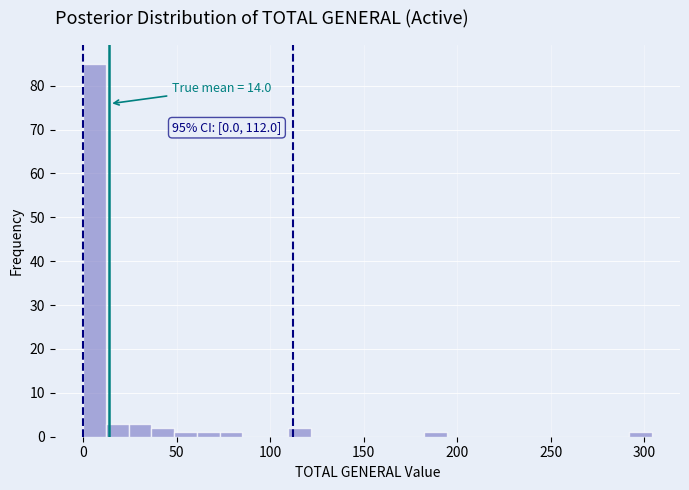

Around what value on the x-axis is the tallest bar? Give the approximate position of its centre, as read against the axis.

5